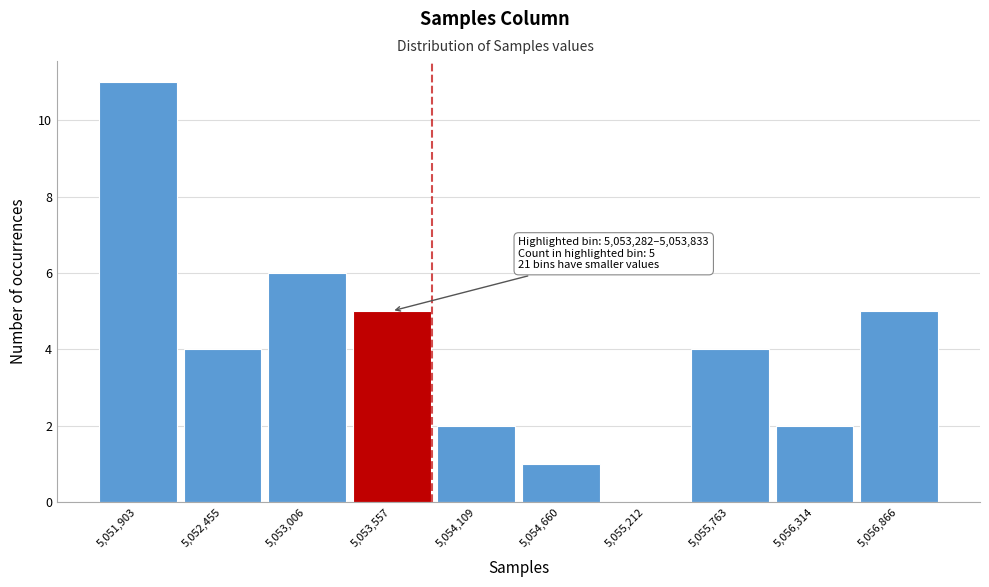

Which range on the x-axis has the tallest bar?

5051600 to 5052200